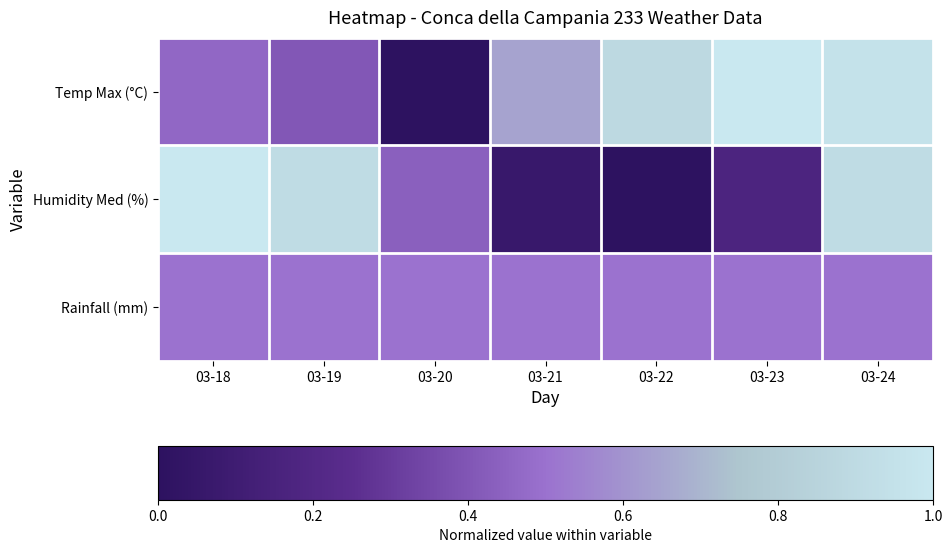

Reading right to left, transcribe all the data shown in this chart.

Temp Max (°C): 03-24=1.0	03-23=1.0	03-22=0.9	03-21=0.6	03-20=0.0	03-19=0.4	03-18=0.5
Humidity Med (%): 03-24=0.9	03-23=0.2	03-22=0.0	03-21=0.1	03-20=0.4	03-19=0.9	03-18=1.0
Rainfall (mm): 03-24=0.5	03-23=0.5	03-22=0.5	03-21=0.5	03-20=0.5	03-19=0.5	03-18=0.5